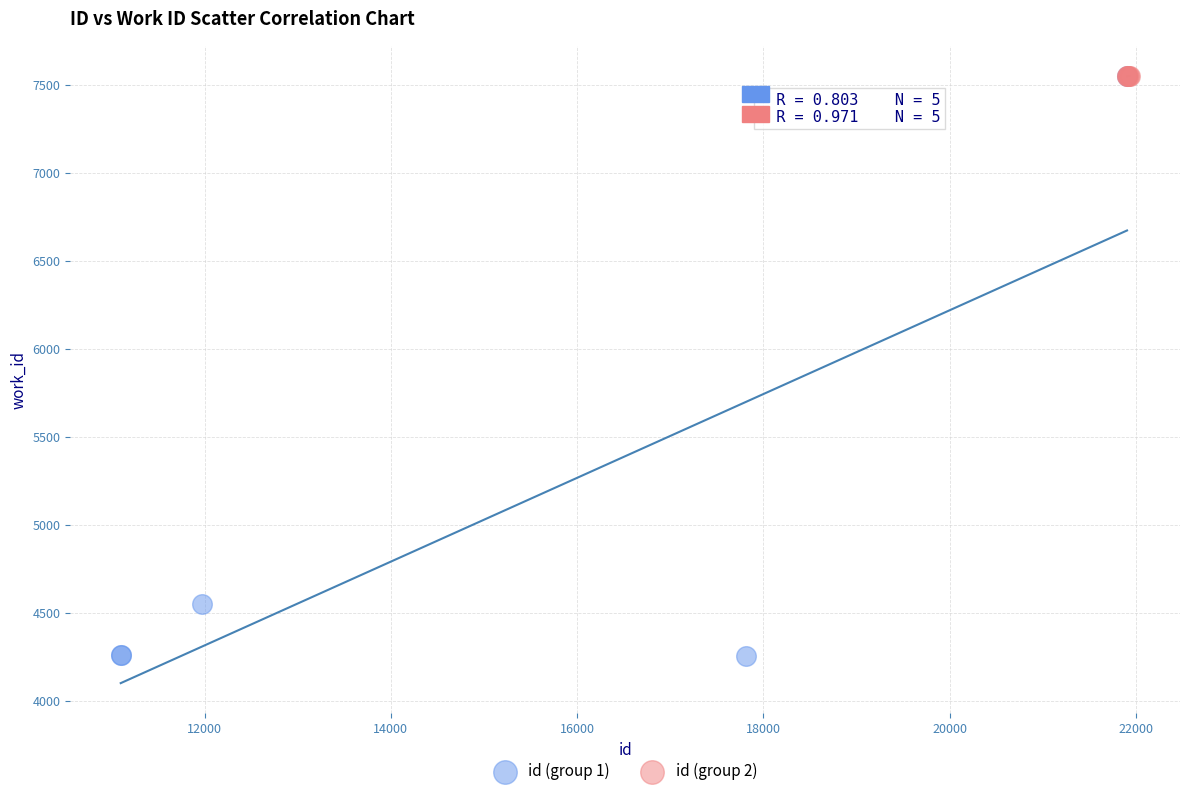

Which series has the largest Y range (max minus min)?

id (group 1)